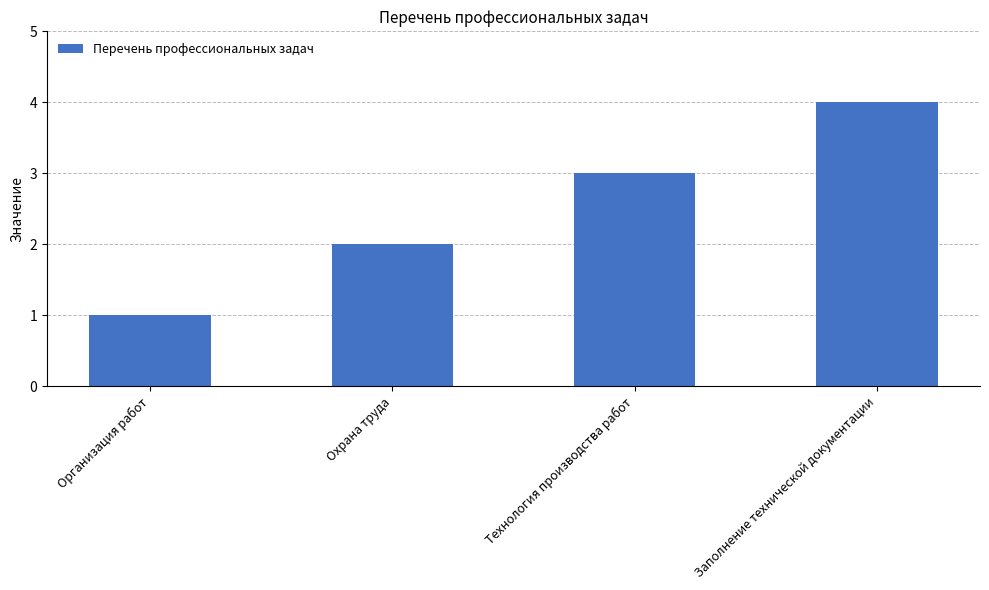

Reading left to right, extract all data points from this chart.

1	2	3	4